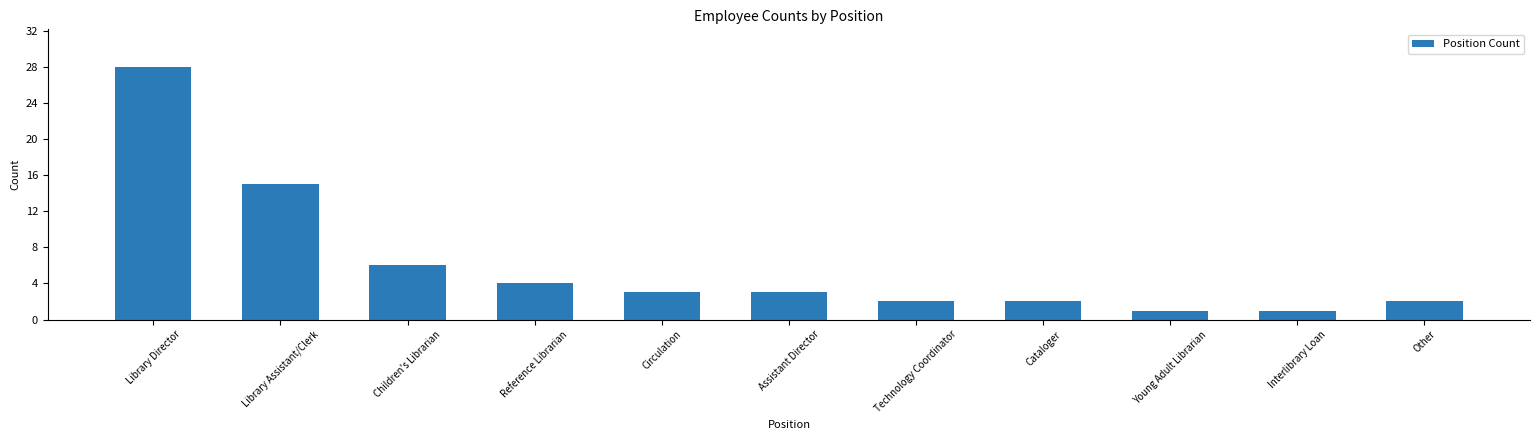

What is the minimum value shown in the chart?

1